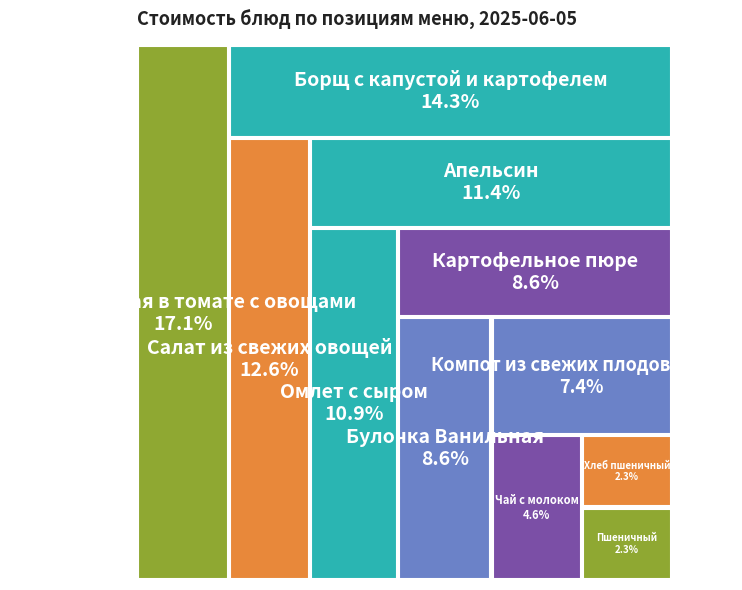

Which slice is the largest?

Рыба тушеная в томате с овощами